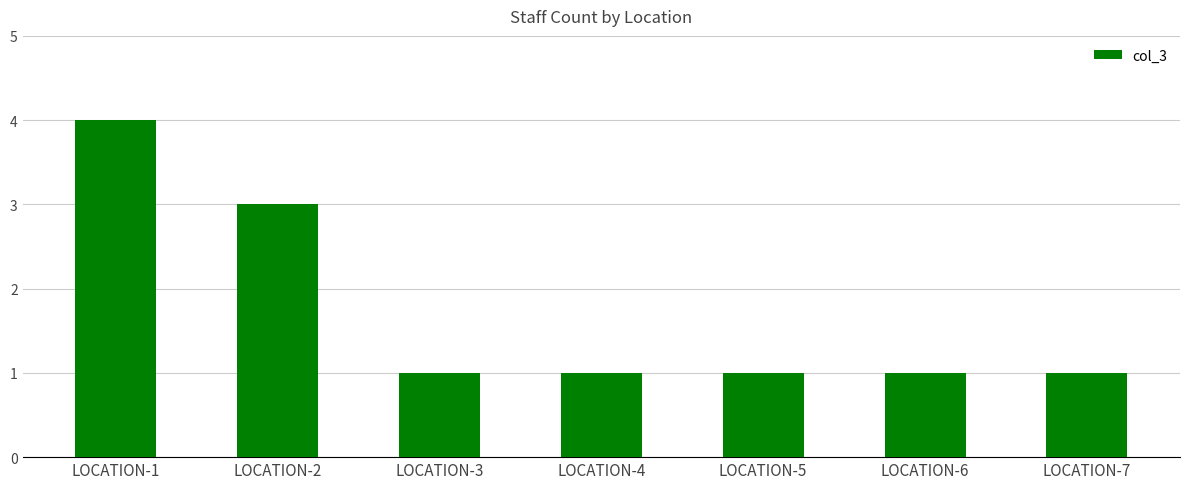

Reading right to left, list all the values displayed in this chart.

1	1	1	1	1	3	4